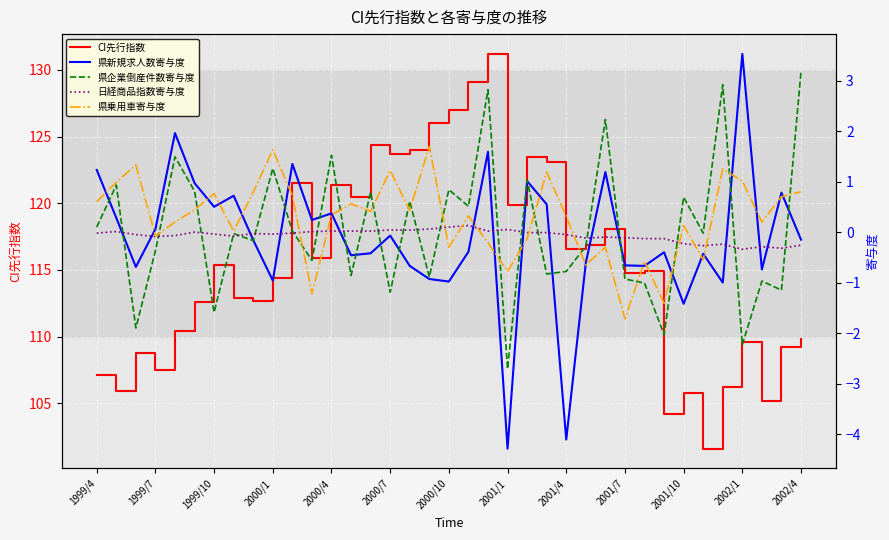

Where does the 県企業倒産件数寄与度 series first go above 0?

1999/4